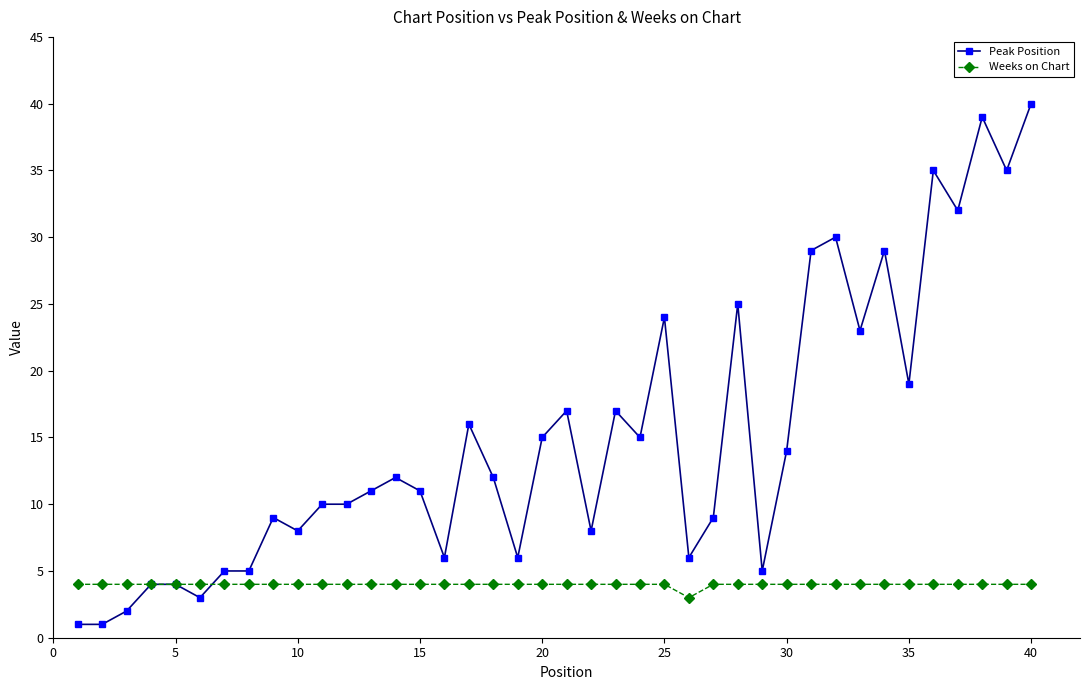

What are all the series names shown in the legend?

Peak Position, Weeks on Chart